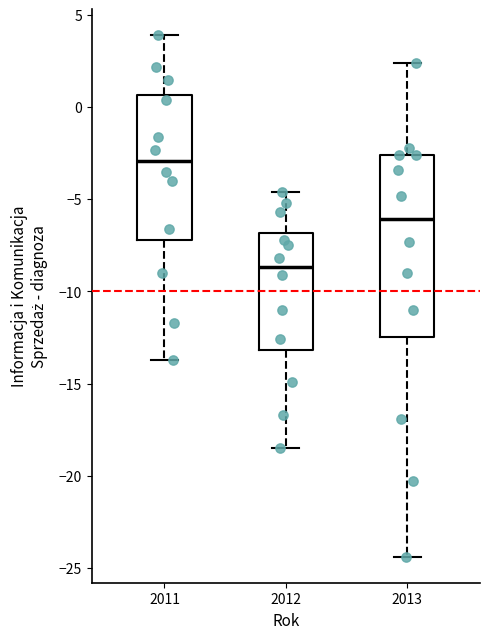

Reading left to right, read every box against the y-axis: the position of its median line, the range the box covers, and the ends of its whiskers. The values are not printed on the chart, so give them approximately, as read against the axis.

2011: median -3.0, box -7.0 to 0.5, whiskers -13.5 to 4.0
2012: median -8.5, box -13.0 to -7.0, whiskers -18.5 to -4.5
2013: median -6.0, box -12.5 to -2.5, whiskers -24.5 to 2.5